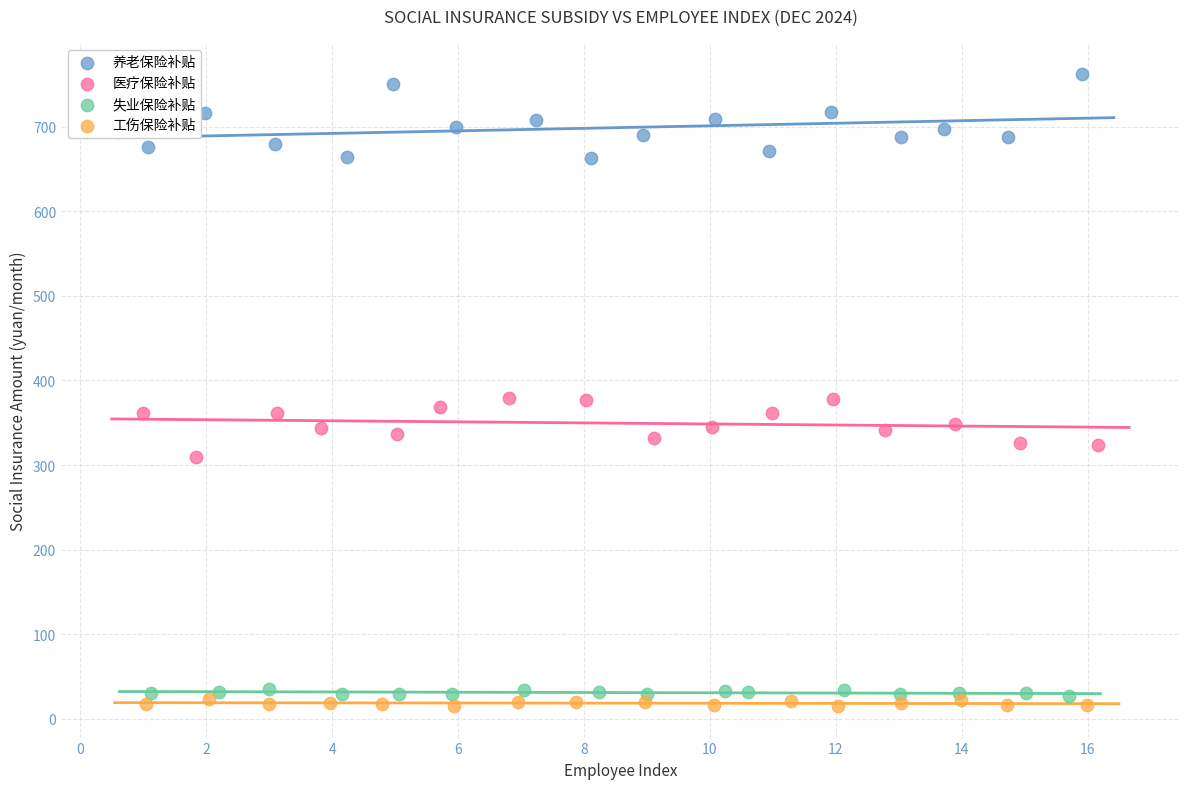

What are all the series names shown in the legend?

养老保险补贴, 医疗保险补贴, 失业保险补贴, 工伤保险补贴